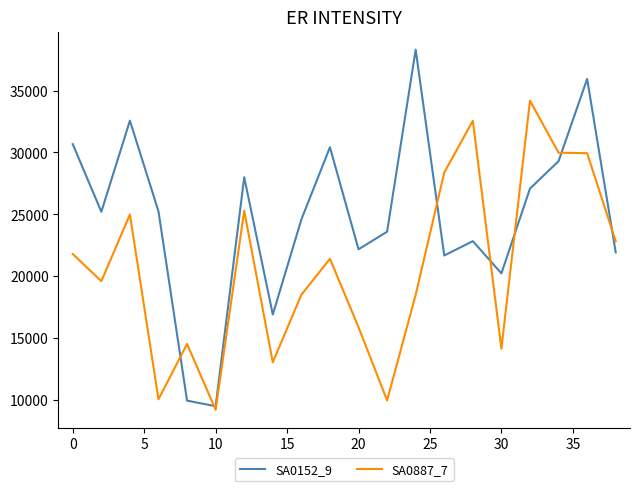

Which series has the widest spread of values?

SA0152_9